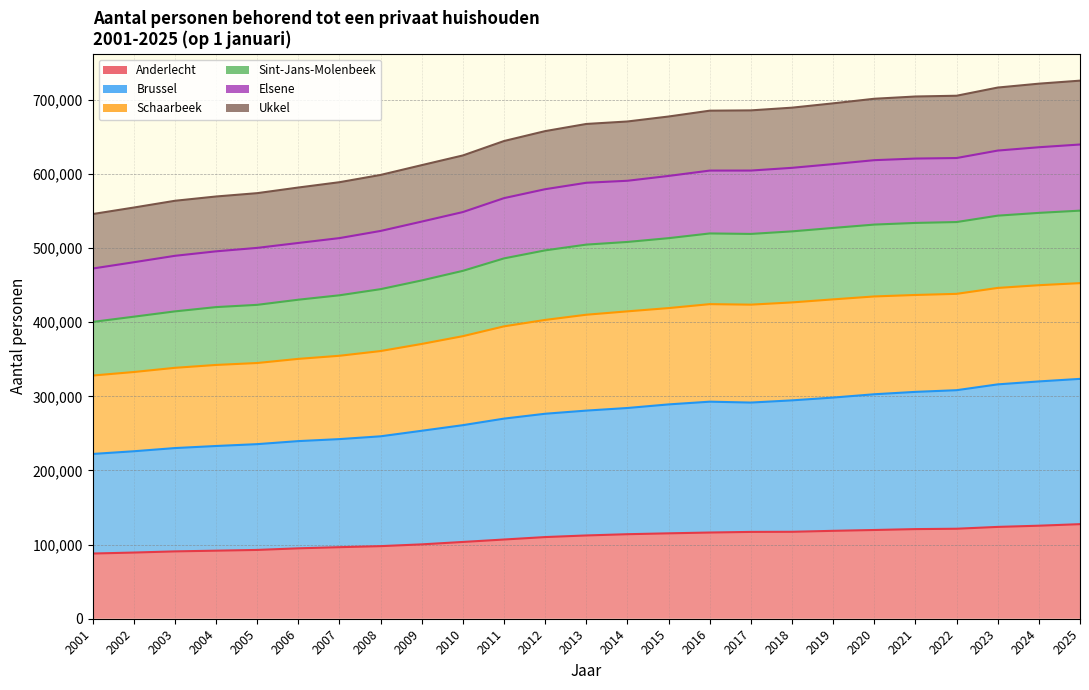

True or false: Elsene and Anderlecht cross at least once.

False